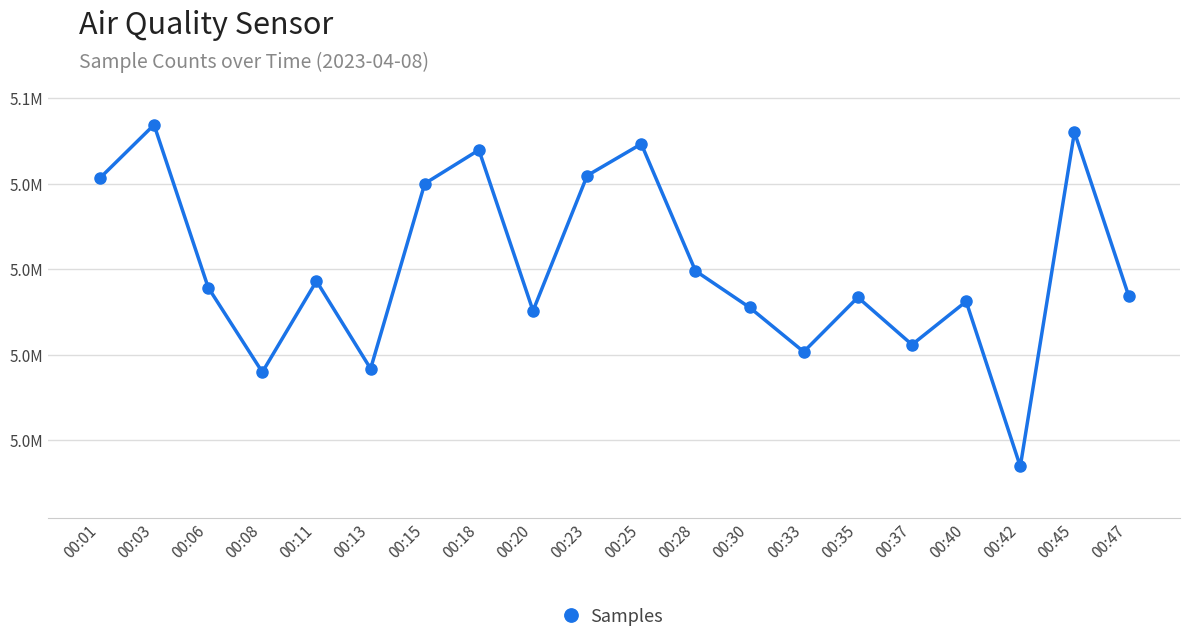

What is the value of the 20th point from the left?

5036926